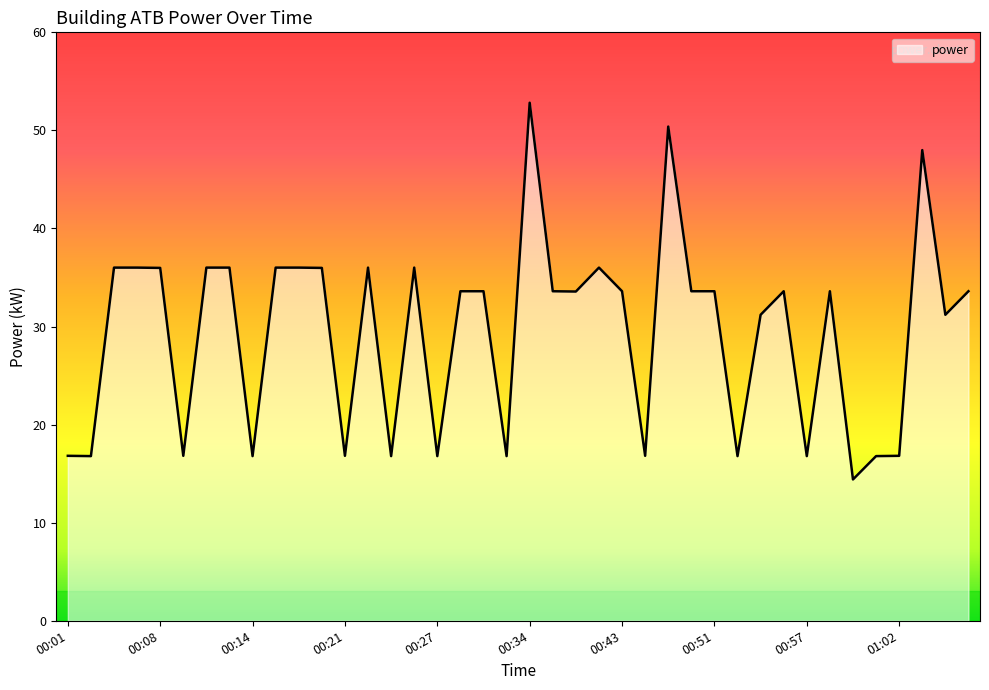

What is the greatest value displayed?

52.8